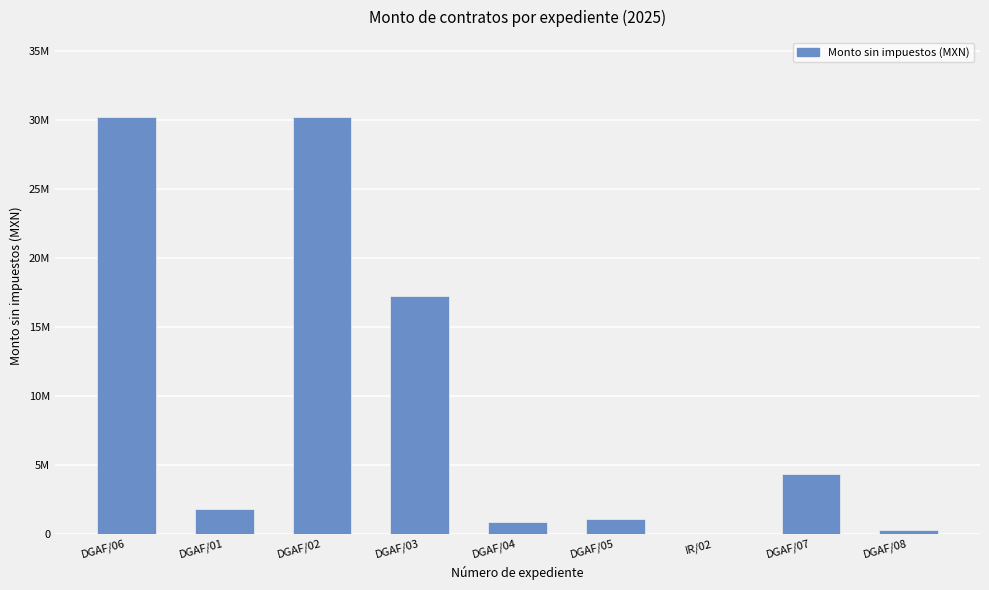

Are the bars horizontal?

No